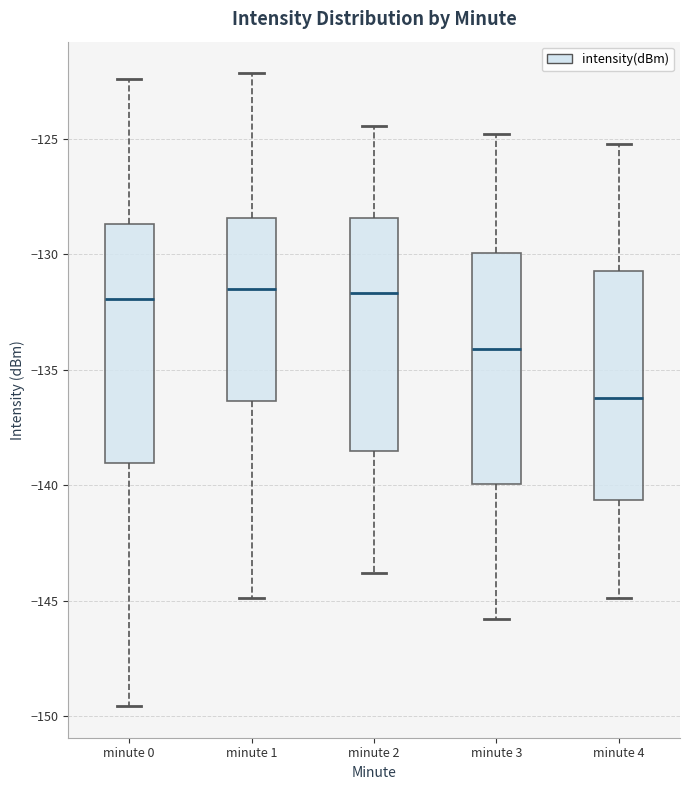

Where is the upper edge of the box for minute 2 on the y-axis? The values are not printed on the chart, so give them approximately, as read against the axis.

-128.5